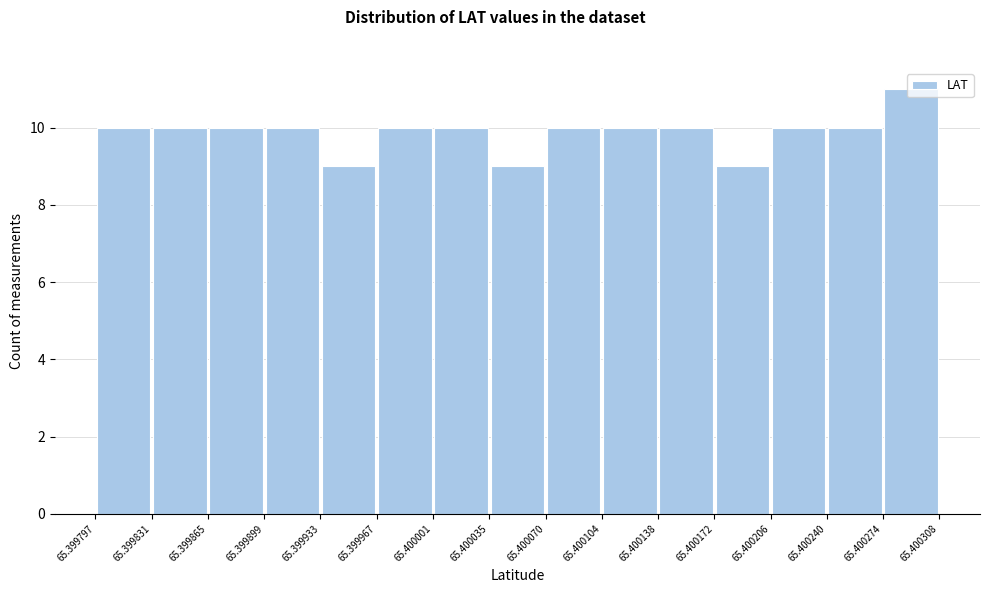

Reading left to right, transcribe this chart: for each bar, give the range it covers on the x-axis and its height. The values are not printed on the chart, so give them approximately, as read against the axis.

65.399797 to 65.399831: 10
65.399831 to 65.399865: 10
65.399865 to 65.399899: 10
65.399899 to 65.399933: 10
65.399933 to 65.399967: 9
65.399967 to 65.400001: 10
65.400001 to 65.400035: 10
65.400035 to 65.400070: 9
65.400070 to 65.400104: 10
65.400104 to 65.400138: 10
65.400138 to 65.400172: 10
65.400172 to 65.400206: 9
65.400206 to 65.400240: 10
65.400240 to 65.400274: 10
65.400274 to 65.400308: 11